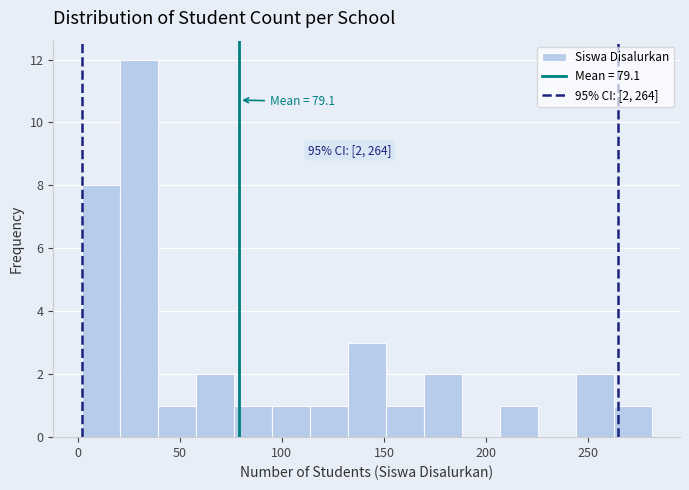

Around what value on the x-axis is the tallest bar? Give the approximate position of its centre, as read against the axis.

30